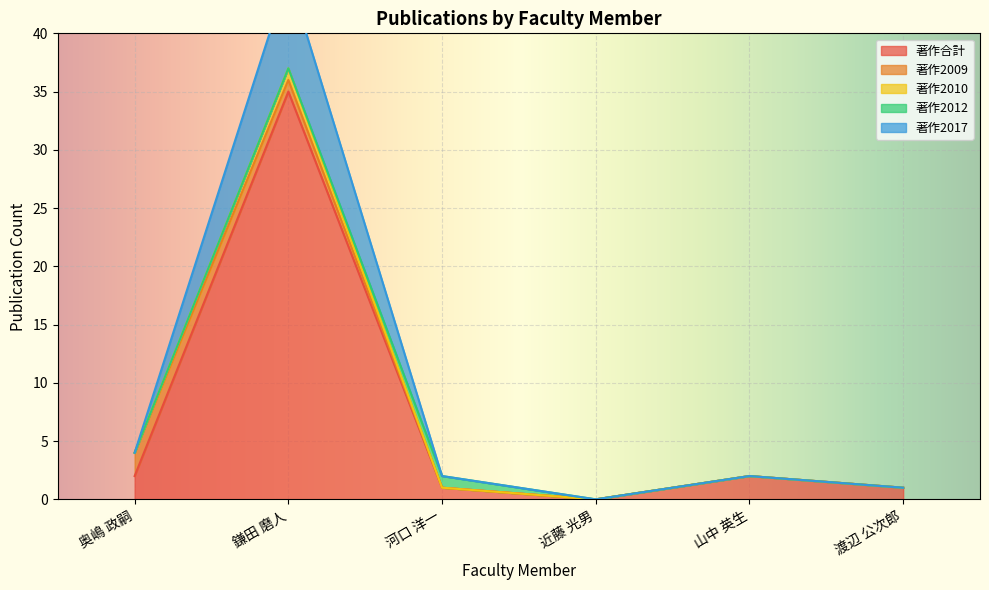

Where is the first local maximum for 著作2010?

鎌田 磨人